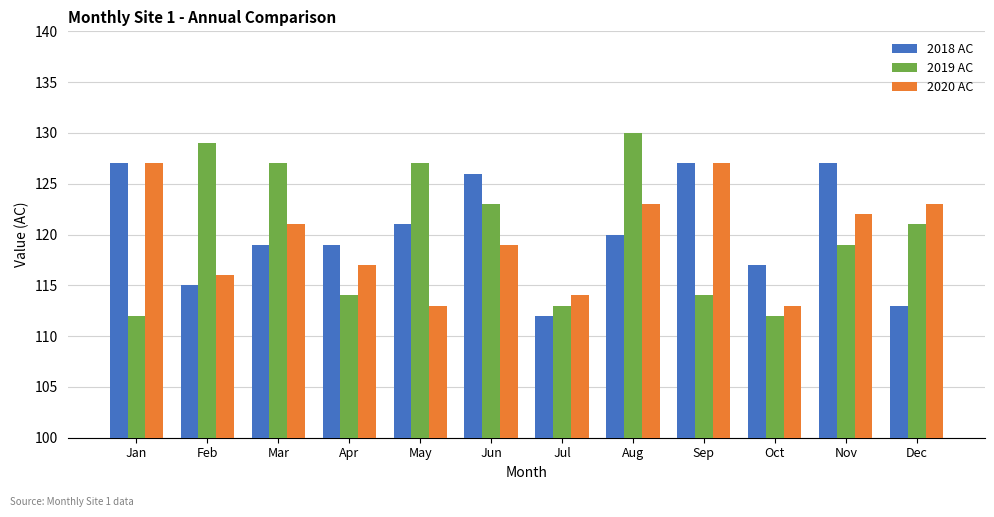

Read the 2018 AC value at Sep.

127